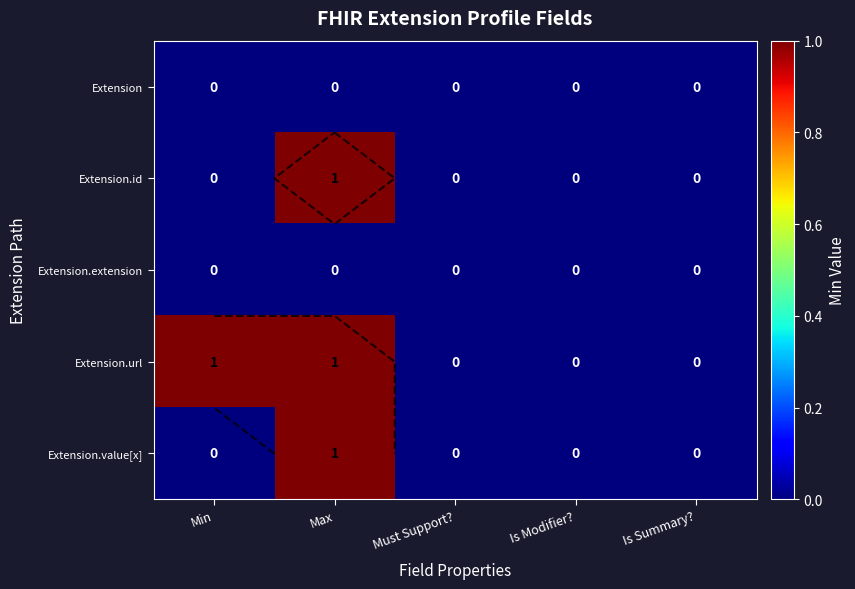

What is the difference between the maximum and minimum values in the Extension.url series?

1